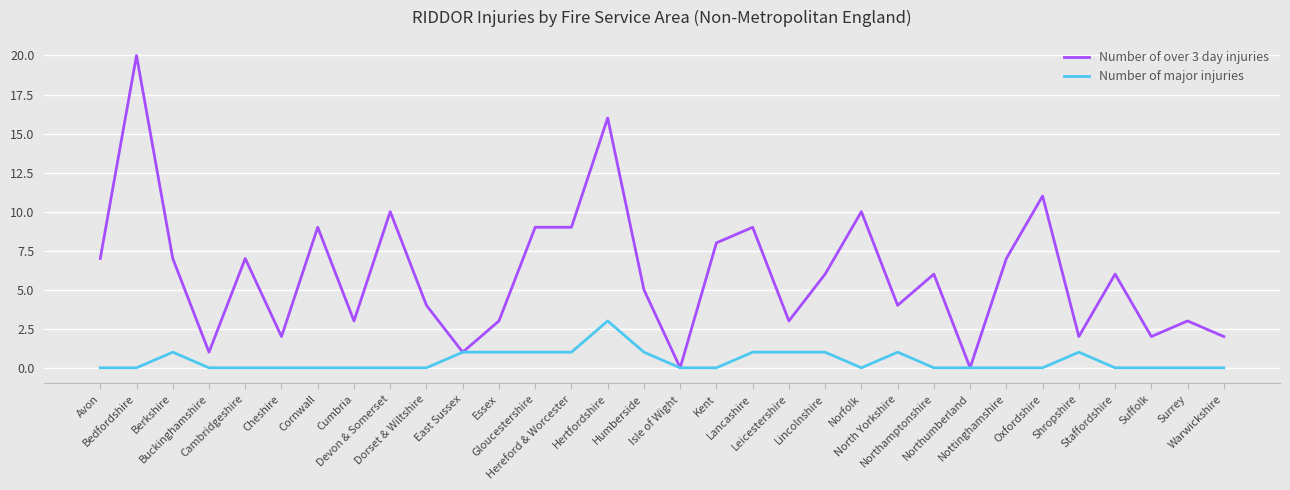

Does the chart display data point markers on the line(s)?

No